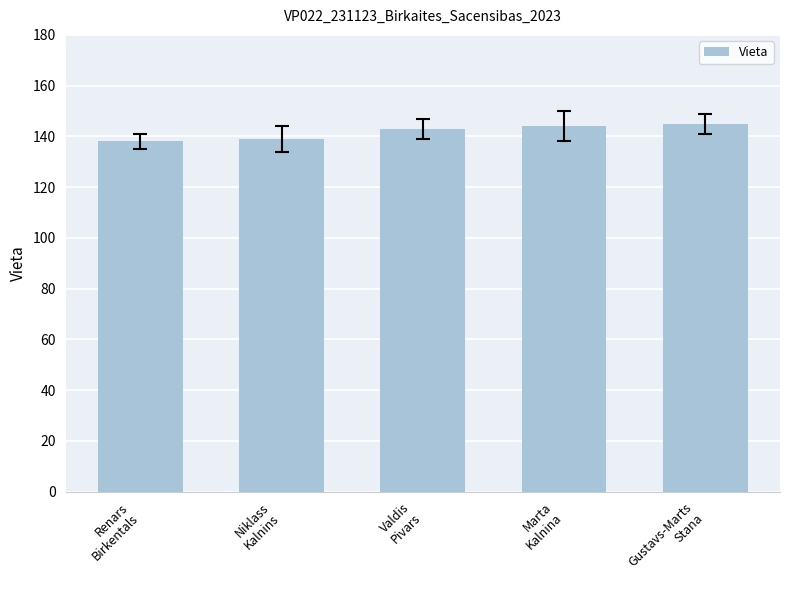

What is the value of the 3rd bar from the left?

143